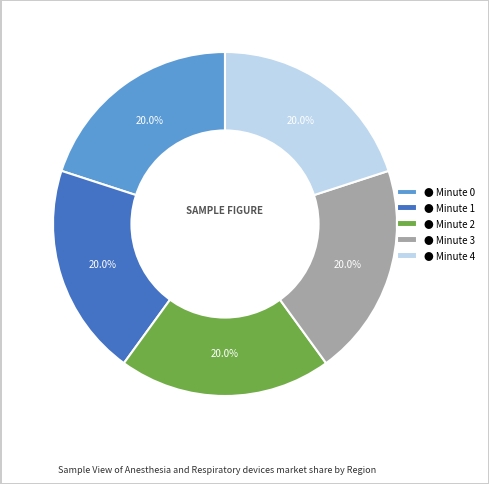

How much of the chart is everything except ● Minute 1?

80.0%